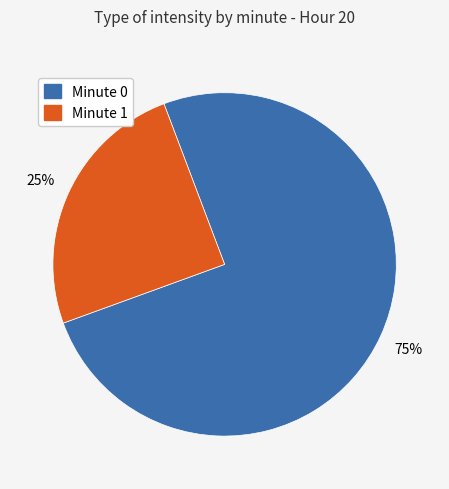

Do Minute 0 and Minute 1 together represent more than half of the pie?

Yes